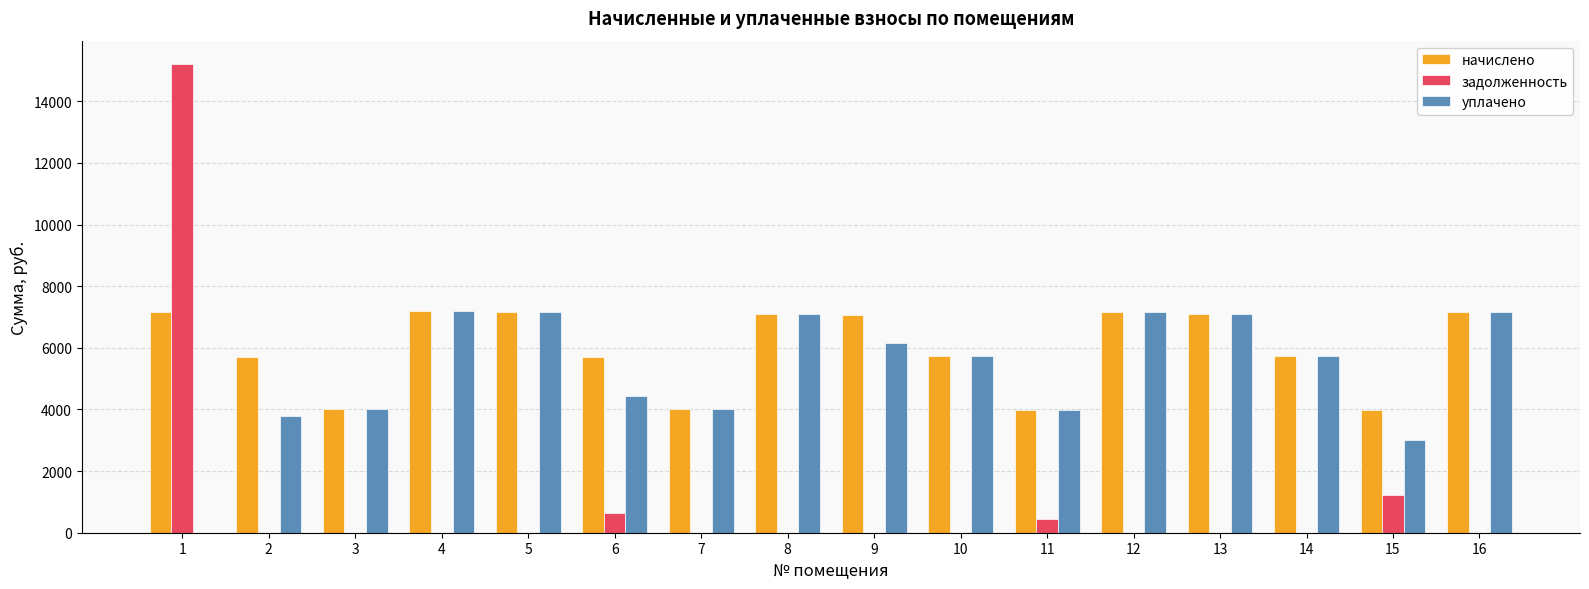

What is the greatest value displayed?

15207.6